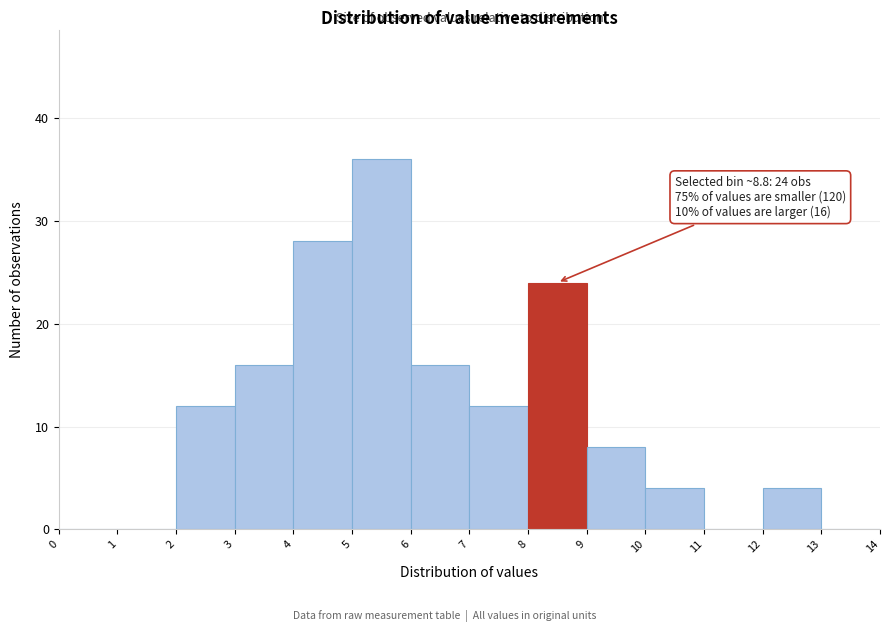

Which range on the x-axis has the tallest bar?

5 to 6